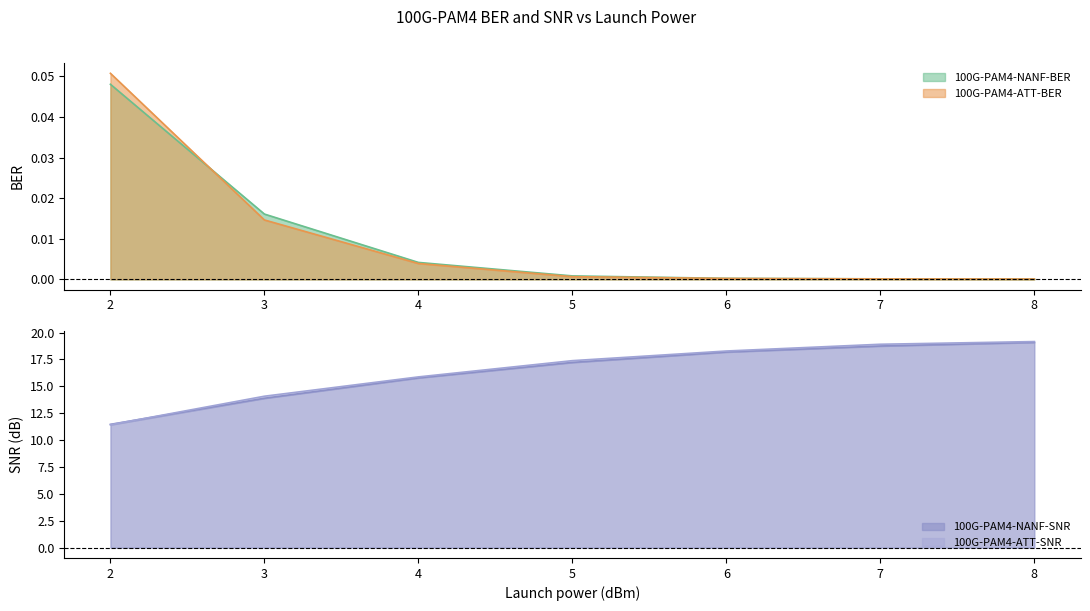

How many lines are shown in the chart?

4